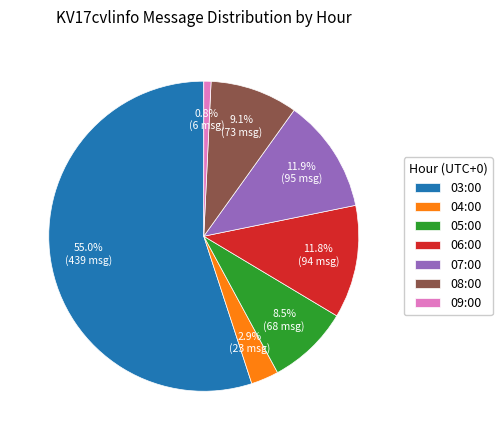

To the nearest percent, what is the difference between the 06:00 and 03:00 slice percentages?

43%